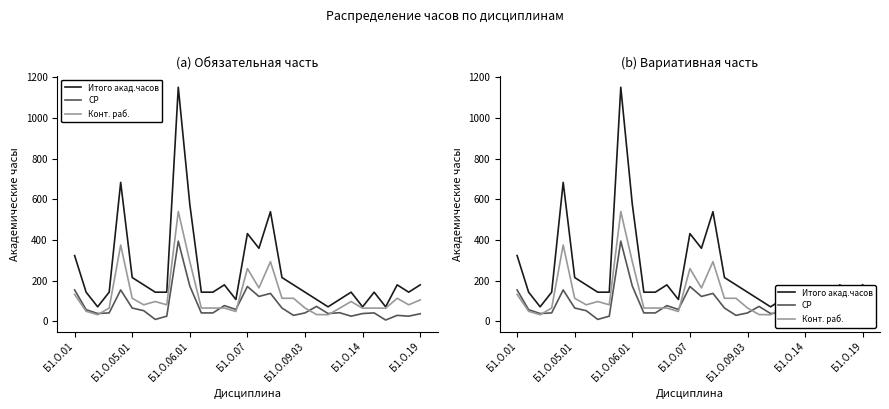

What is the value of the СР point at the 10th from the left?

395